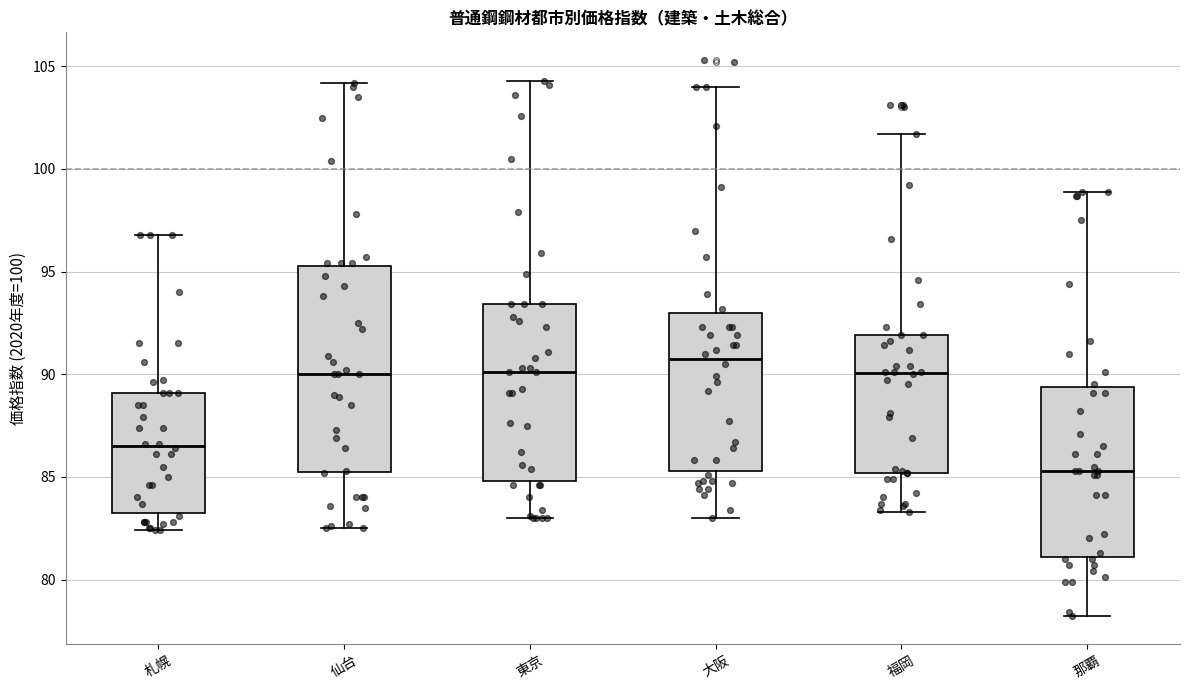

Where does the lower whisker of the box for 那覇 end on the y-axis? The values are not printed on the chart, so give them approximately, as read against the axis.

78.0